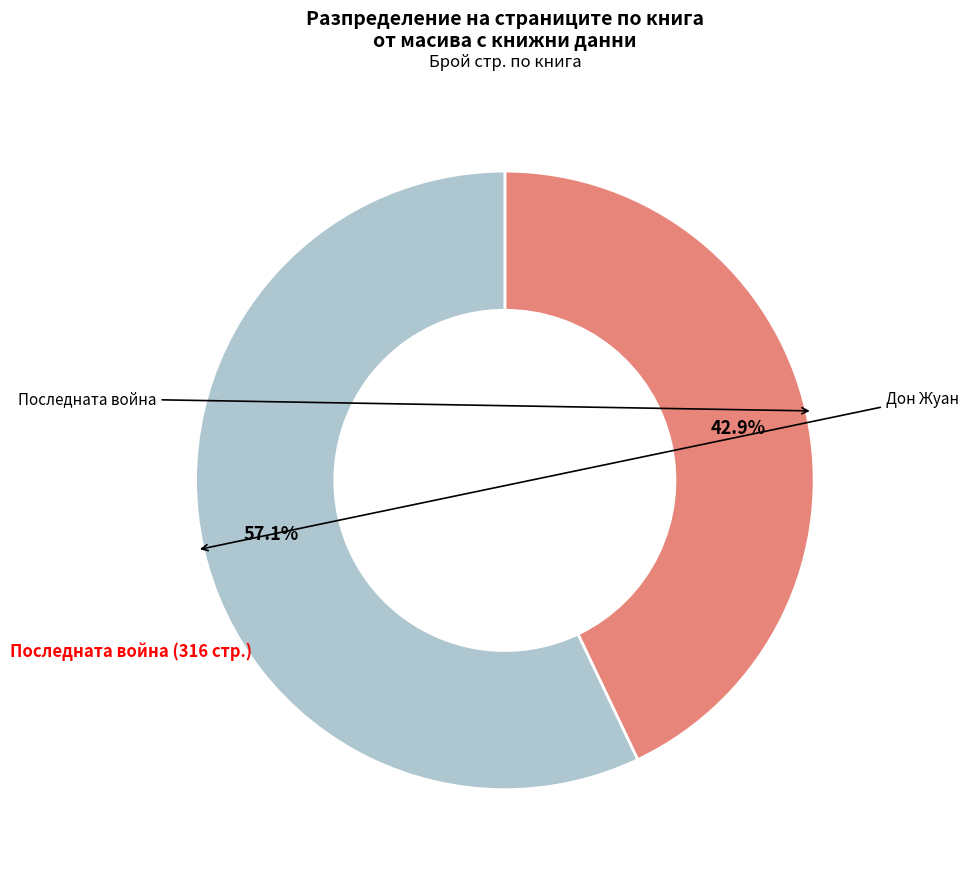

Does any single category account for the majority?

Yes